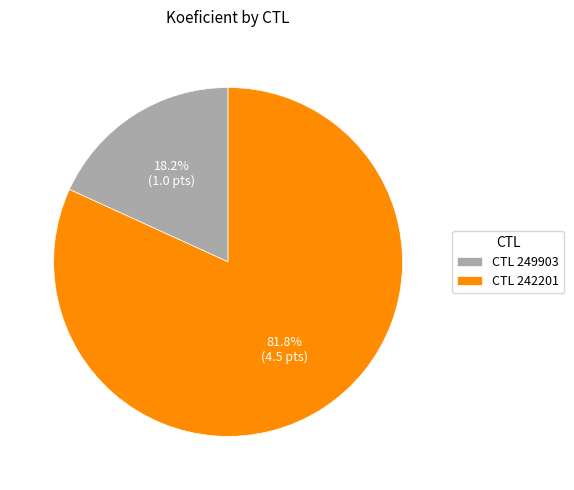

Which category has the biggest portion of the pie?

CTL 242201